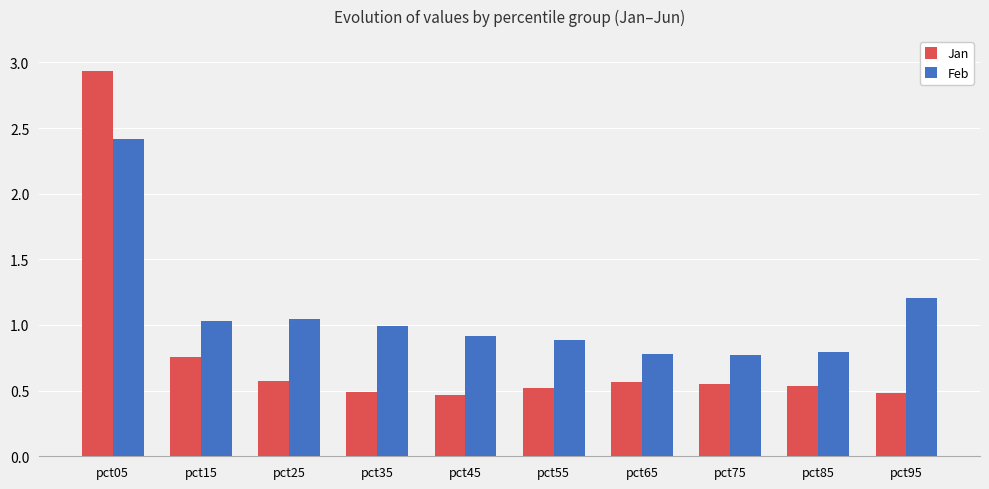

What is the sum of all Jan values?

7.9